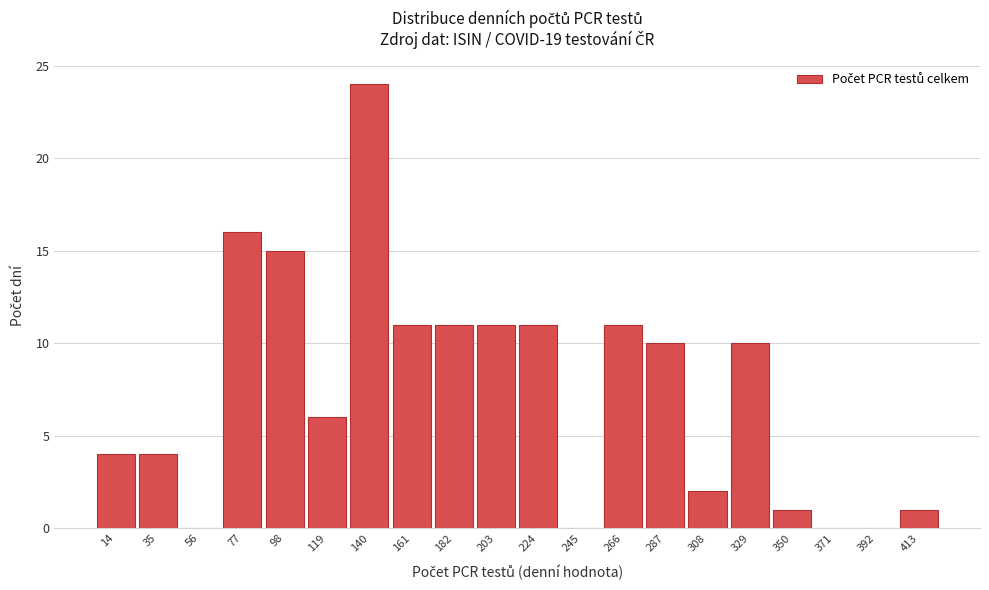

Reading left to right, list all the values displayed in this chart.

14=4	35=4	56=0	77=16	98=15	119=6	140=24	161=11	182=11	203=11	224=11	245=0	266=11	287=10	308=2	329=10	350=1	371=0	392=0	413=1